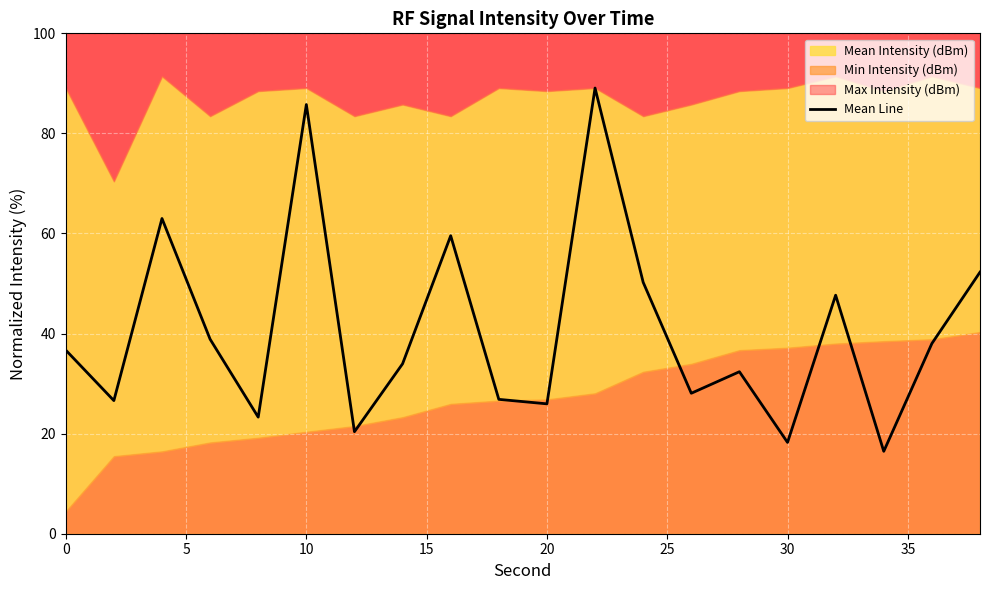

What is the maximum value for Mean Line?

89.1